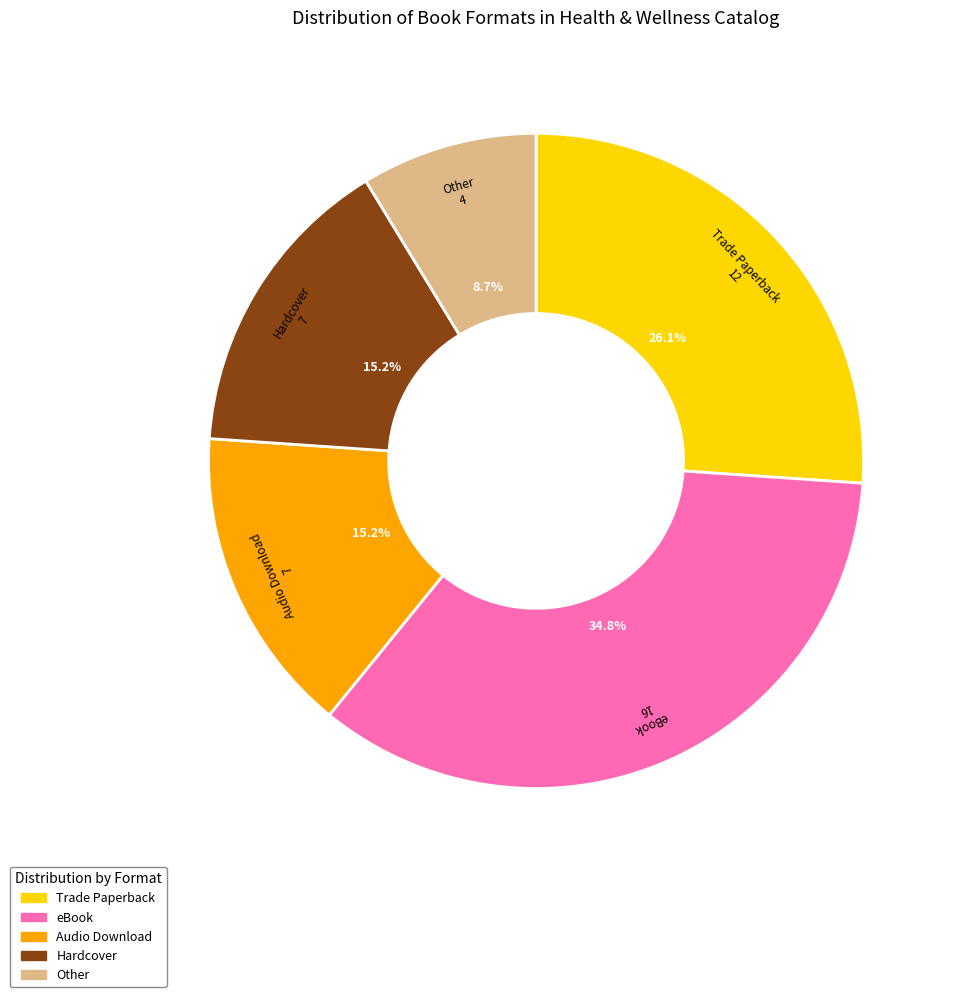

Is it true that Hardcover is 9% of the pie?

False